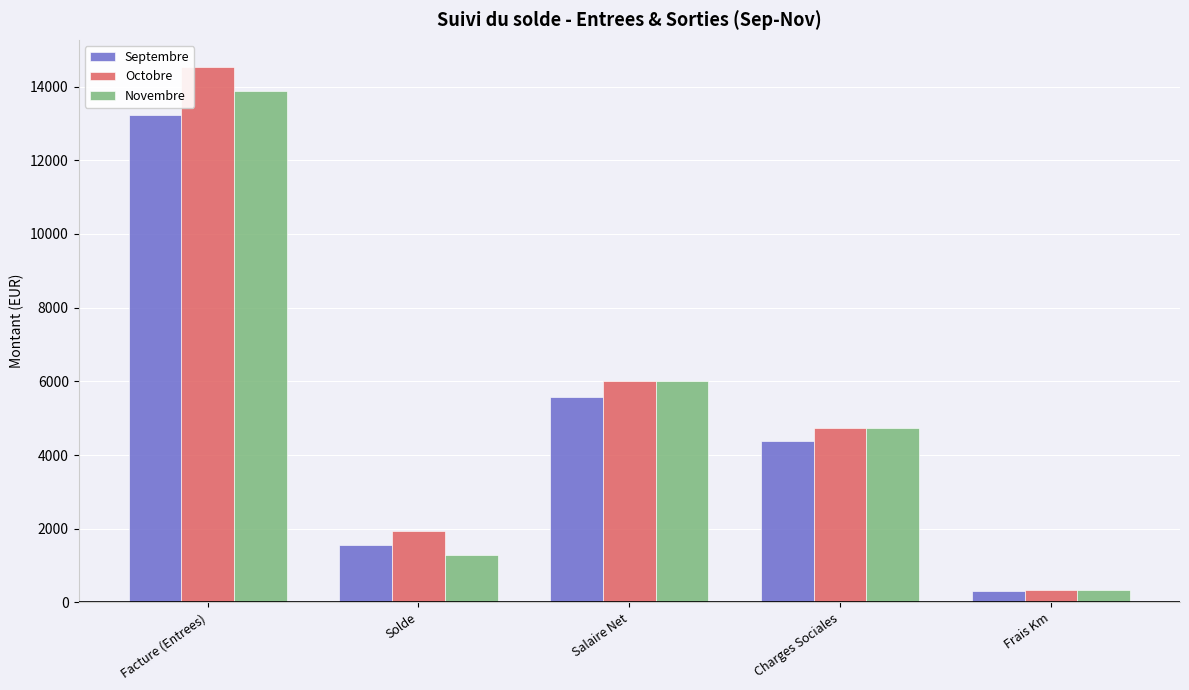

At which category is the sum across all series the highest?

Facture (Entrees)